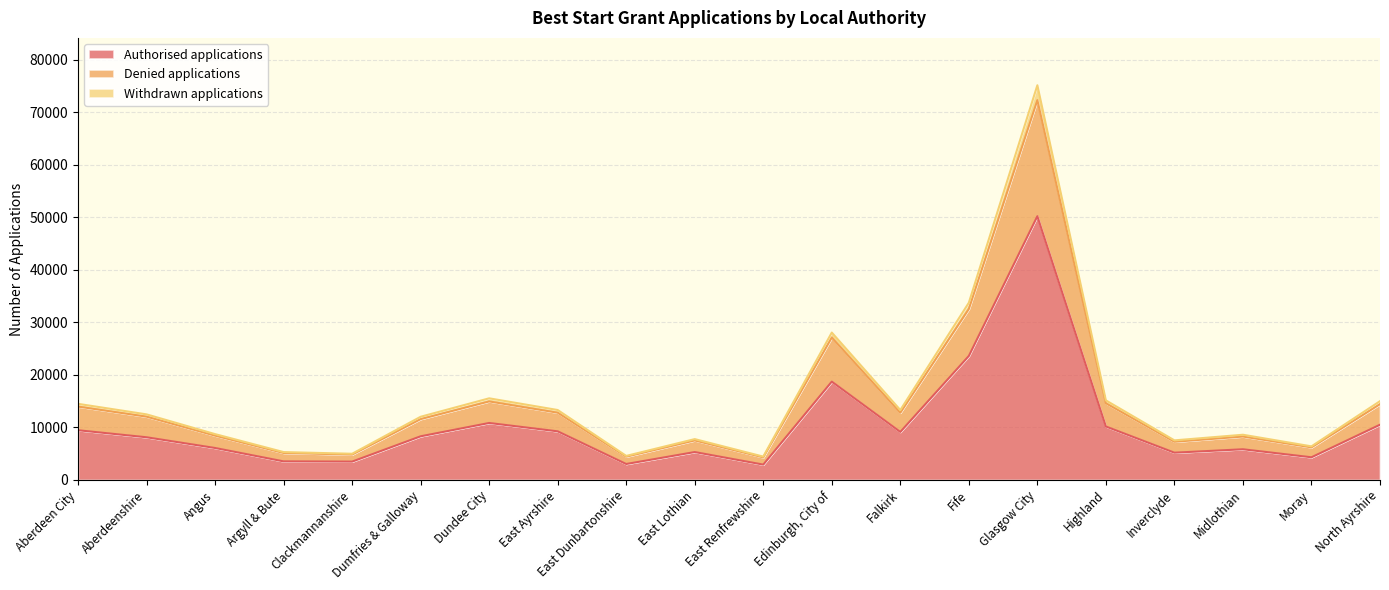

What is the total value across all series at Glasgow City?

75150